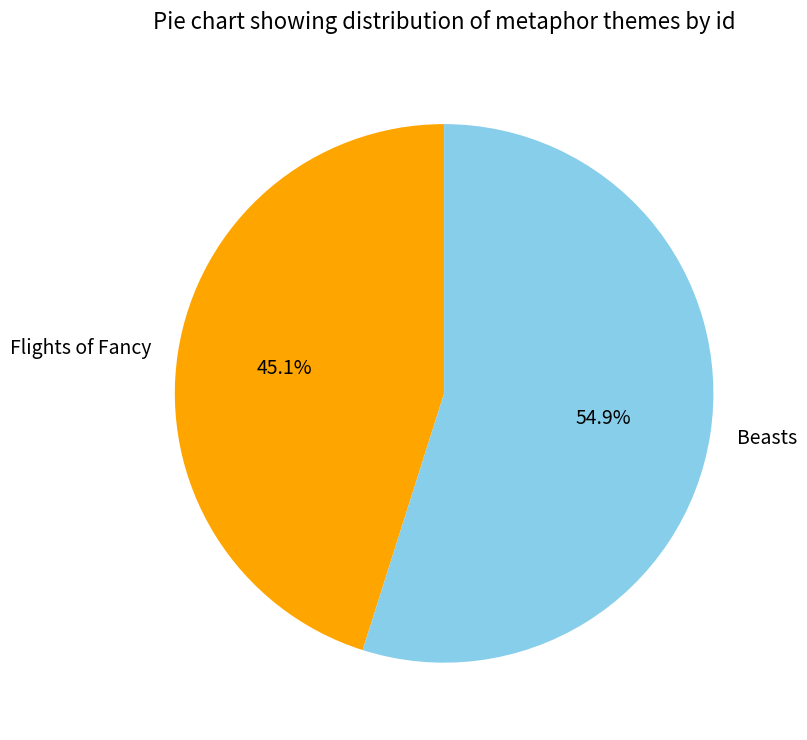

Is it true that Flights of Fancy is 39% of the pie?

False